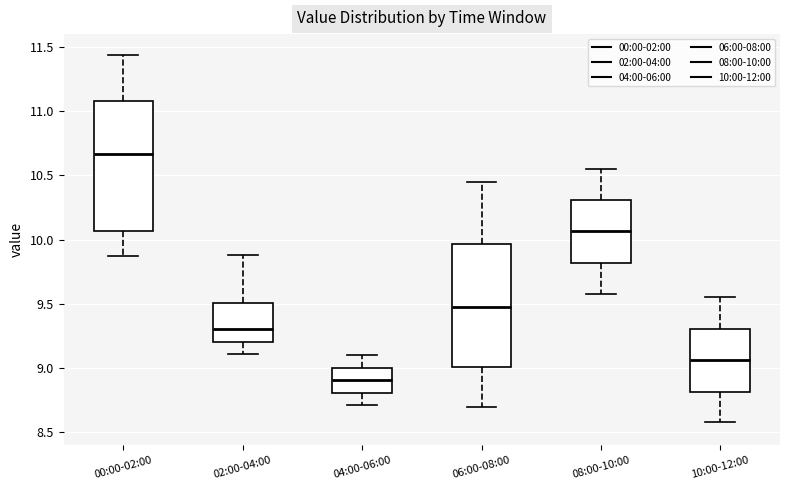

Reading left to right, transcribe this box plot: for each box, give where its median line is, the range the box spans, and where its two whiskers end, as read against the y-axis. The values are not printed on the chart, so give them approximately, as read against the axis.

00:00-02:00: median 10.65, box 10.05 to 11.10, whiskers 9.85 to 11.45
02:00-04:00: median 9.30, box 9.20 to 9.50, whiskers 9.10 to 9.90
04:00-06:00: median 8.90, box 8.80 to 9.00, whiskers 8.70 to 9.10
06:00-08:00: median 9.50, box 9.00 to 9.95, whiskers 8.70 to 10.45
08:00-10:00: median 10.05, box 9.80 to 10.30, whiskers 9.60 to 10.55
10:00-12:00: median 9.05, box 8.80 to 9.30, whiskers 8.60 to 9.55